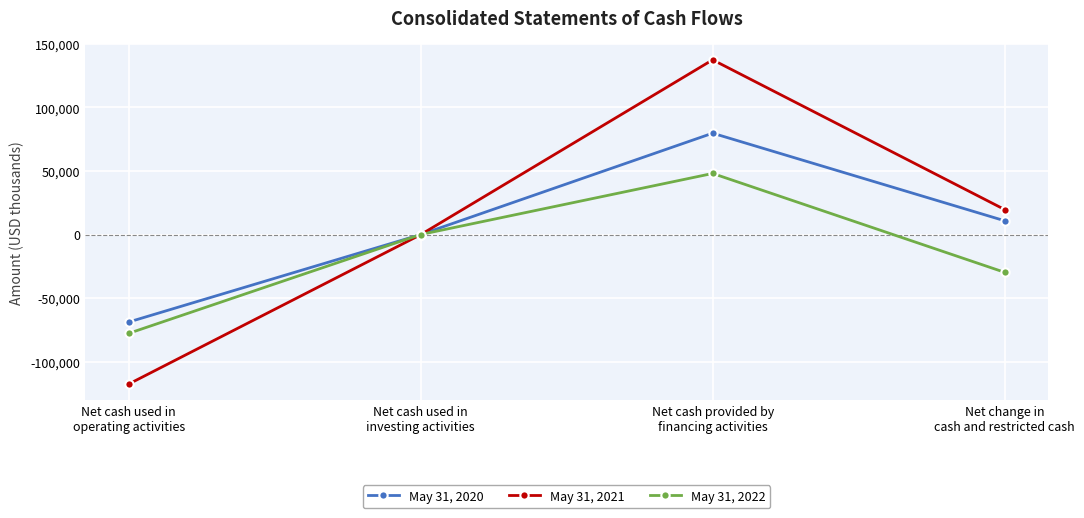

What is the label of the 4th point from the left?

Net change in
cash and restricted cash